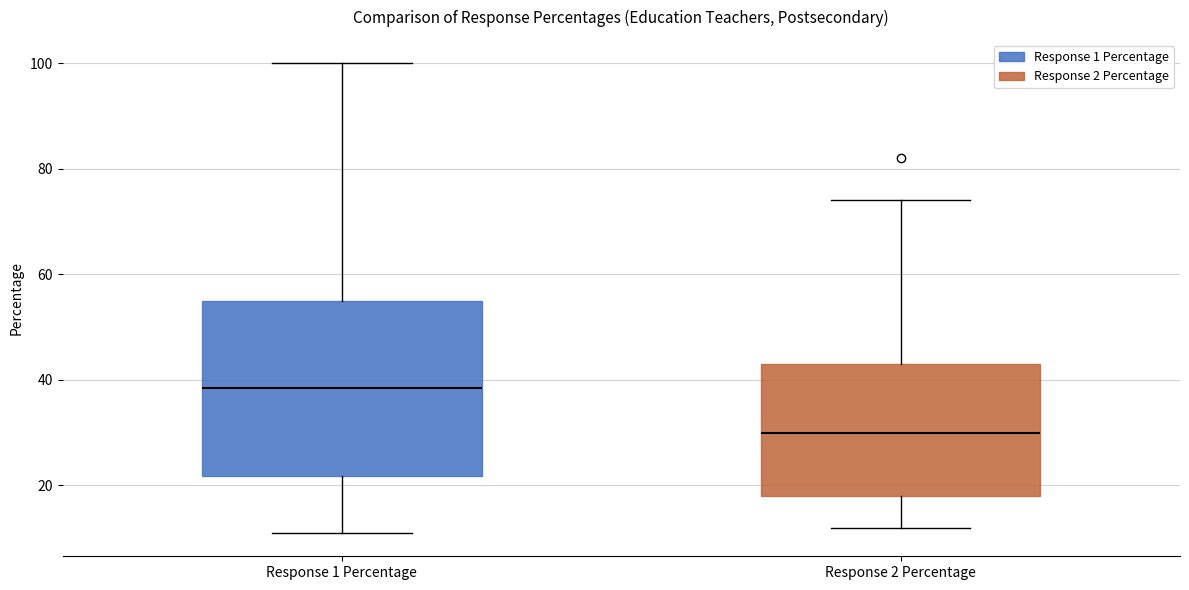

Comparing the boxes themselves (not the whiskers), which one is the tallest?

Response 1 Percentage